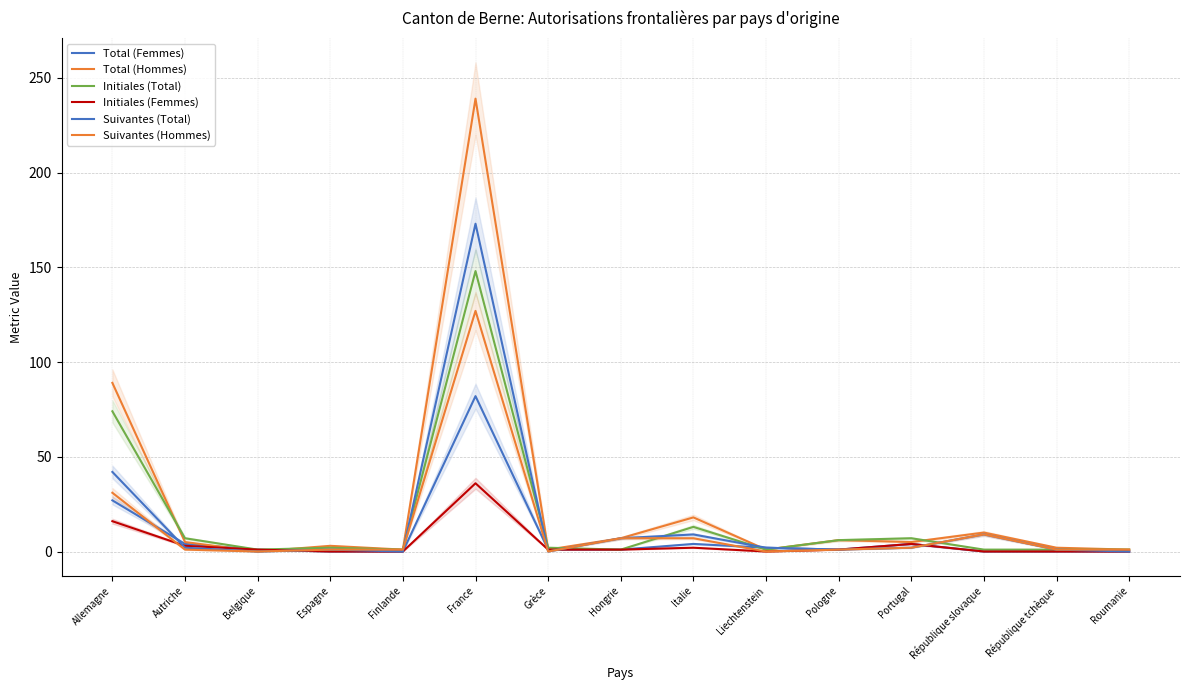

How many intersections are there between Suivantes (Total) and Total (Hommes)?

2